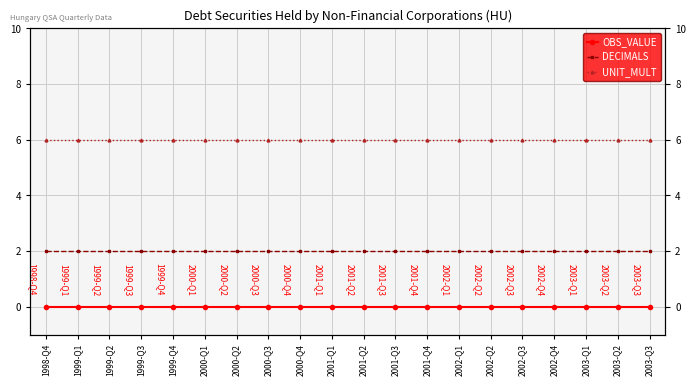

At which category is the sum across all series the highest?

1998-Q4